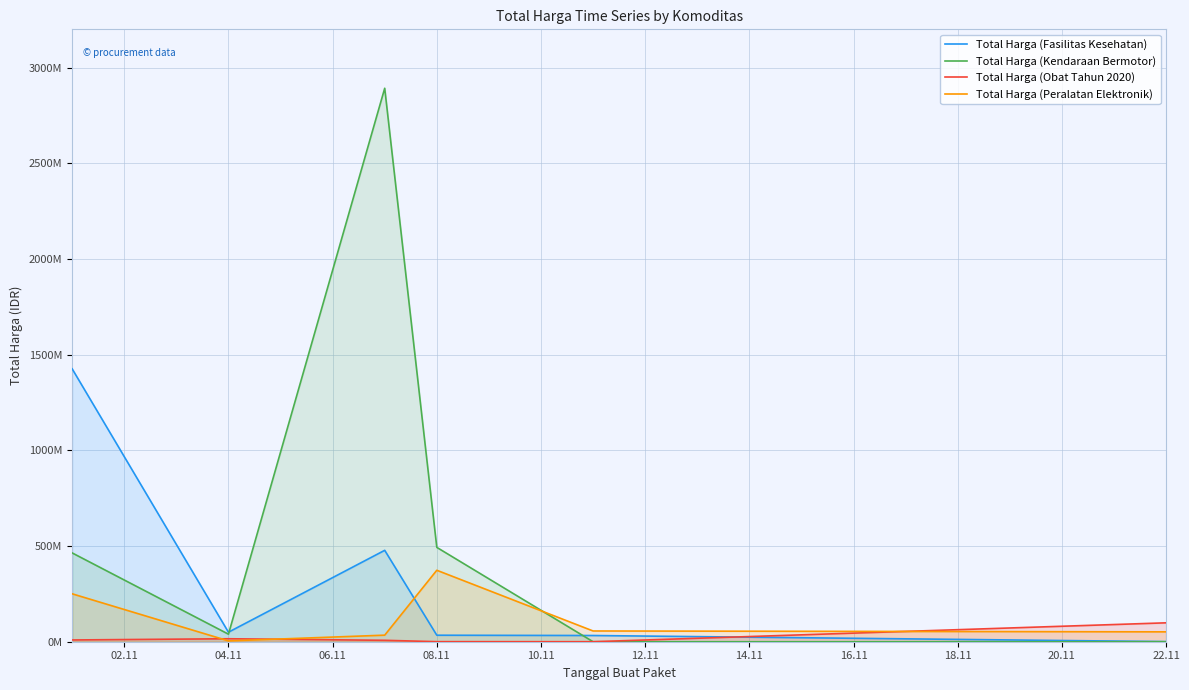

How many data points in Total Harga (Peralatan Elektronik) are less than 56152800?

3